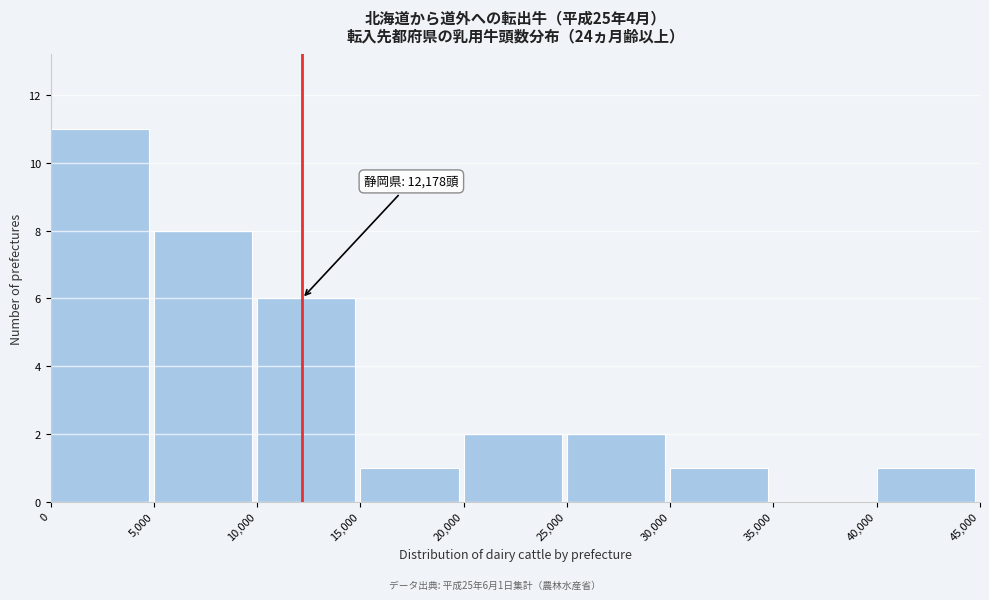

Over which range of the x-axis is the bar tallest?

0 to 5,000